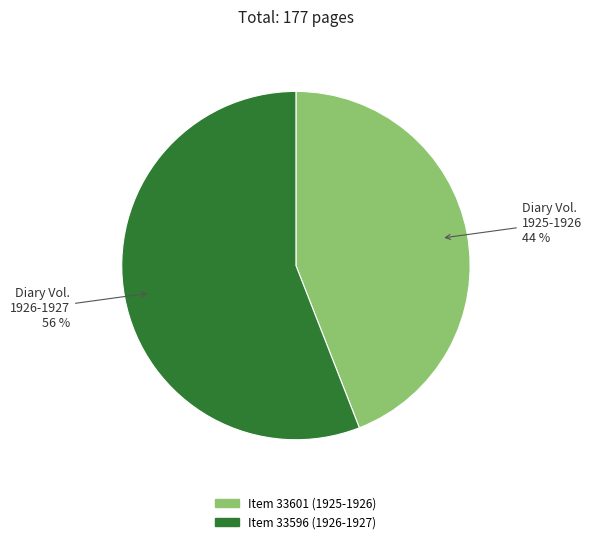

Is there any slice that represents more than half of the pie?

Yes